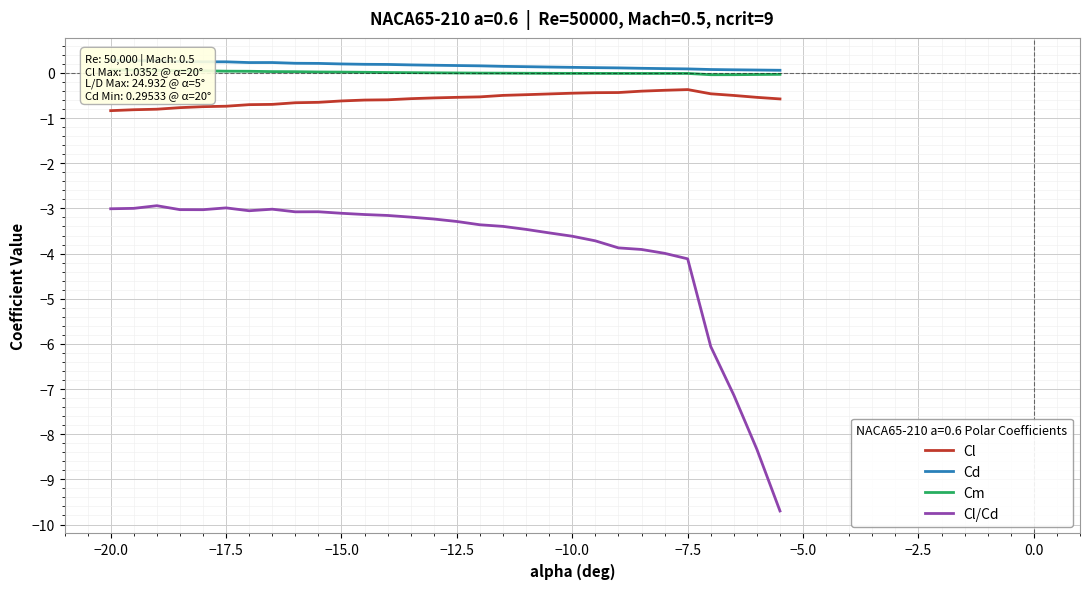

How many lines are shown in the chart?

4